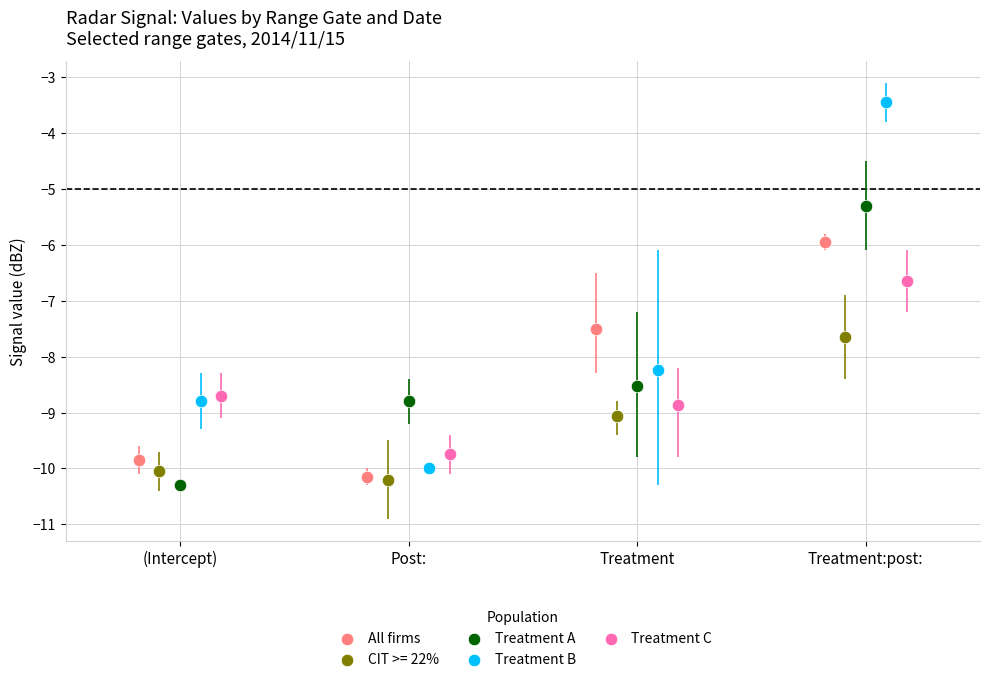

Which series contains the highest Y value?

Treatment B